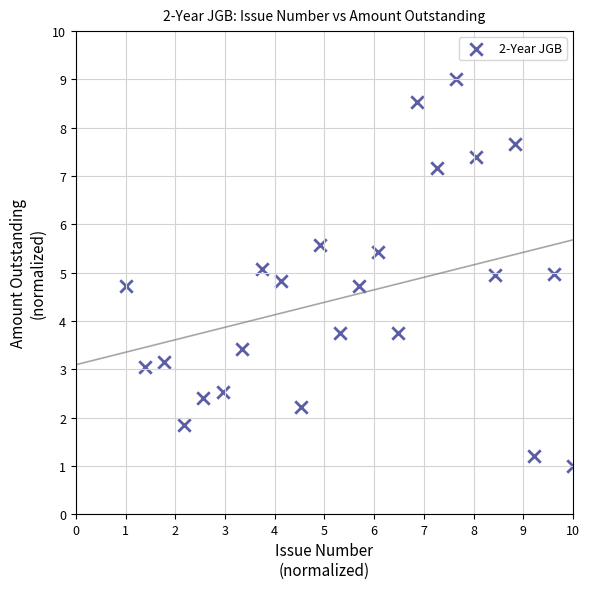

What is the range of X values (max minus min)?

9.0